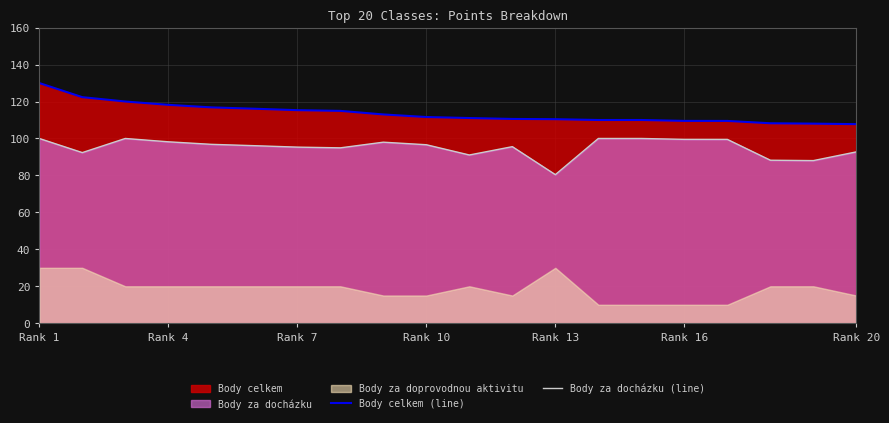

What is the highest value of the Body celkem (line) series?

130.0